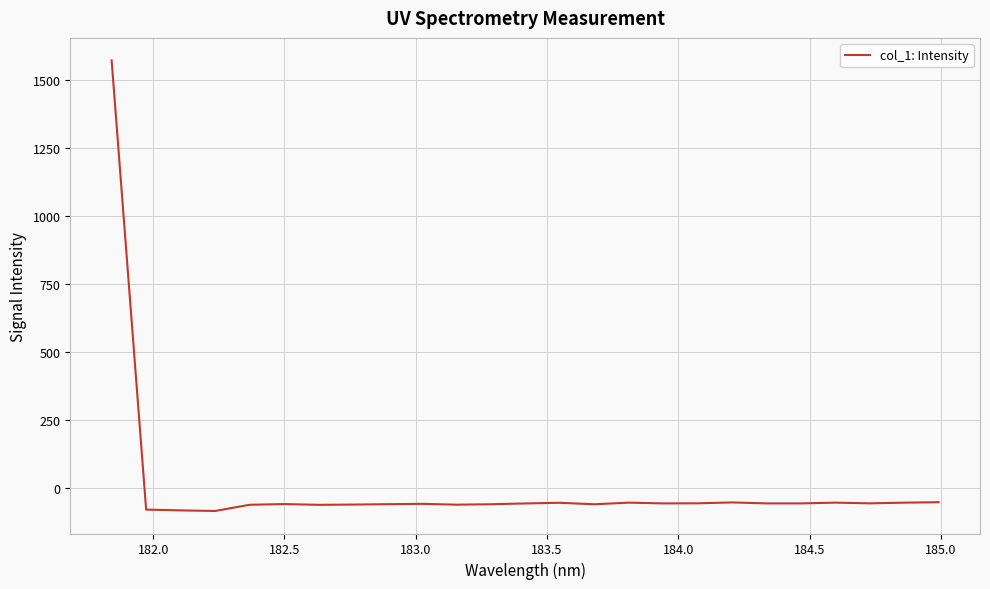

How many series are shown in this chart?

1